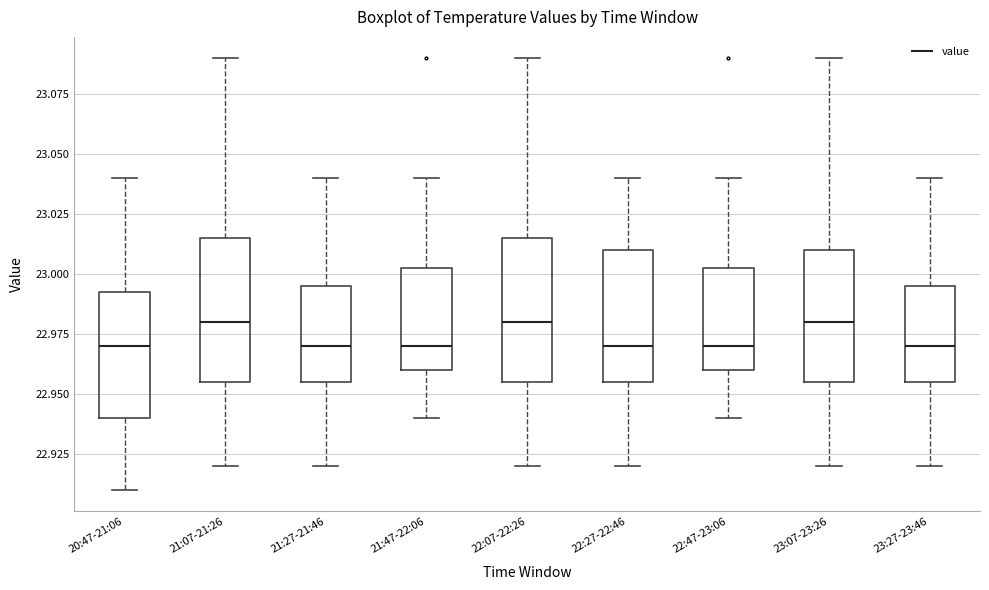

Reading left to right, read every box against the y-axis: the position of its median line, the range the box covers, and the ends of its whiskers. The values are not printed on the chart, so give them approximately, as read against the axis.

20:47-21:06: median 22.970, box 22.940 to 22.995, whiskers 22.910 to 23.040
21:07-21:26: median 22.980, box 22.955 to 23.015, whiskers 22.920 to 23.090
21:27-21:46: median 22.970, box 22.955 to 22.995, whiskers 22.920 to 23.040
21:47-22:06: median 22.970, box 22.960 to 23.005, whiskers 22.940 to 23.040
22:07-22:26: median 22.980, box 22.955 to 23.015, whiskers 22.920 to 23.090
22:27-22:46: median 22.970, box 22.955 to 23.010, whiskers 22.920 to 23.040
22:47-23:06: median 22.970, box 22.960 to 23.005, whiskers 22.940 to 23.040
23:07-23:26: median 22.980, box 22.955 to 23.010, whiskers 22.920 to 23.090
23:27-23:46: median 22.970, box 22.955 to 22.995, whiskers 22.920 to 23.040